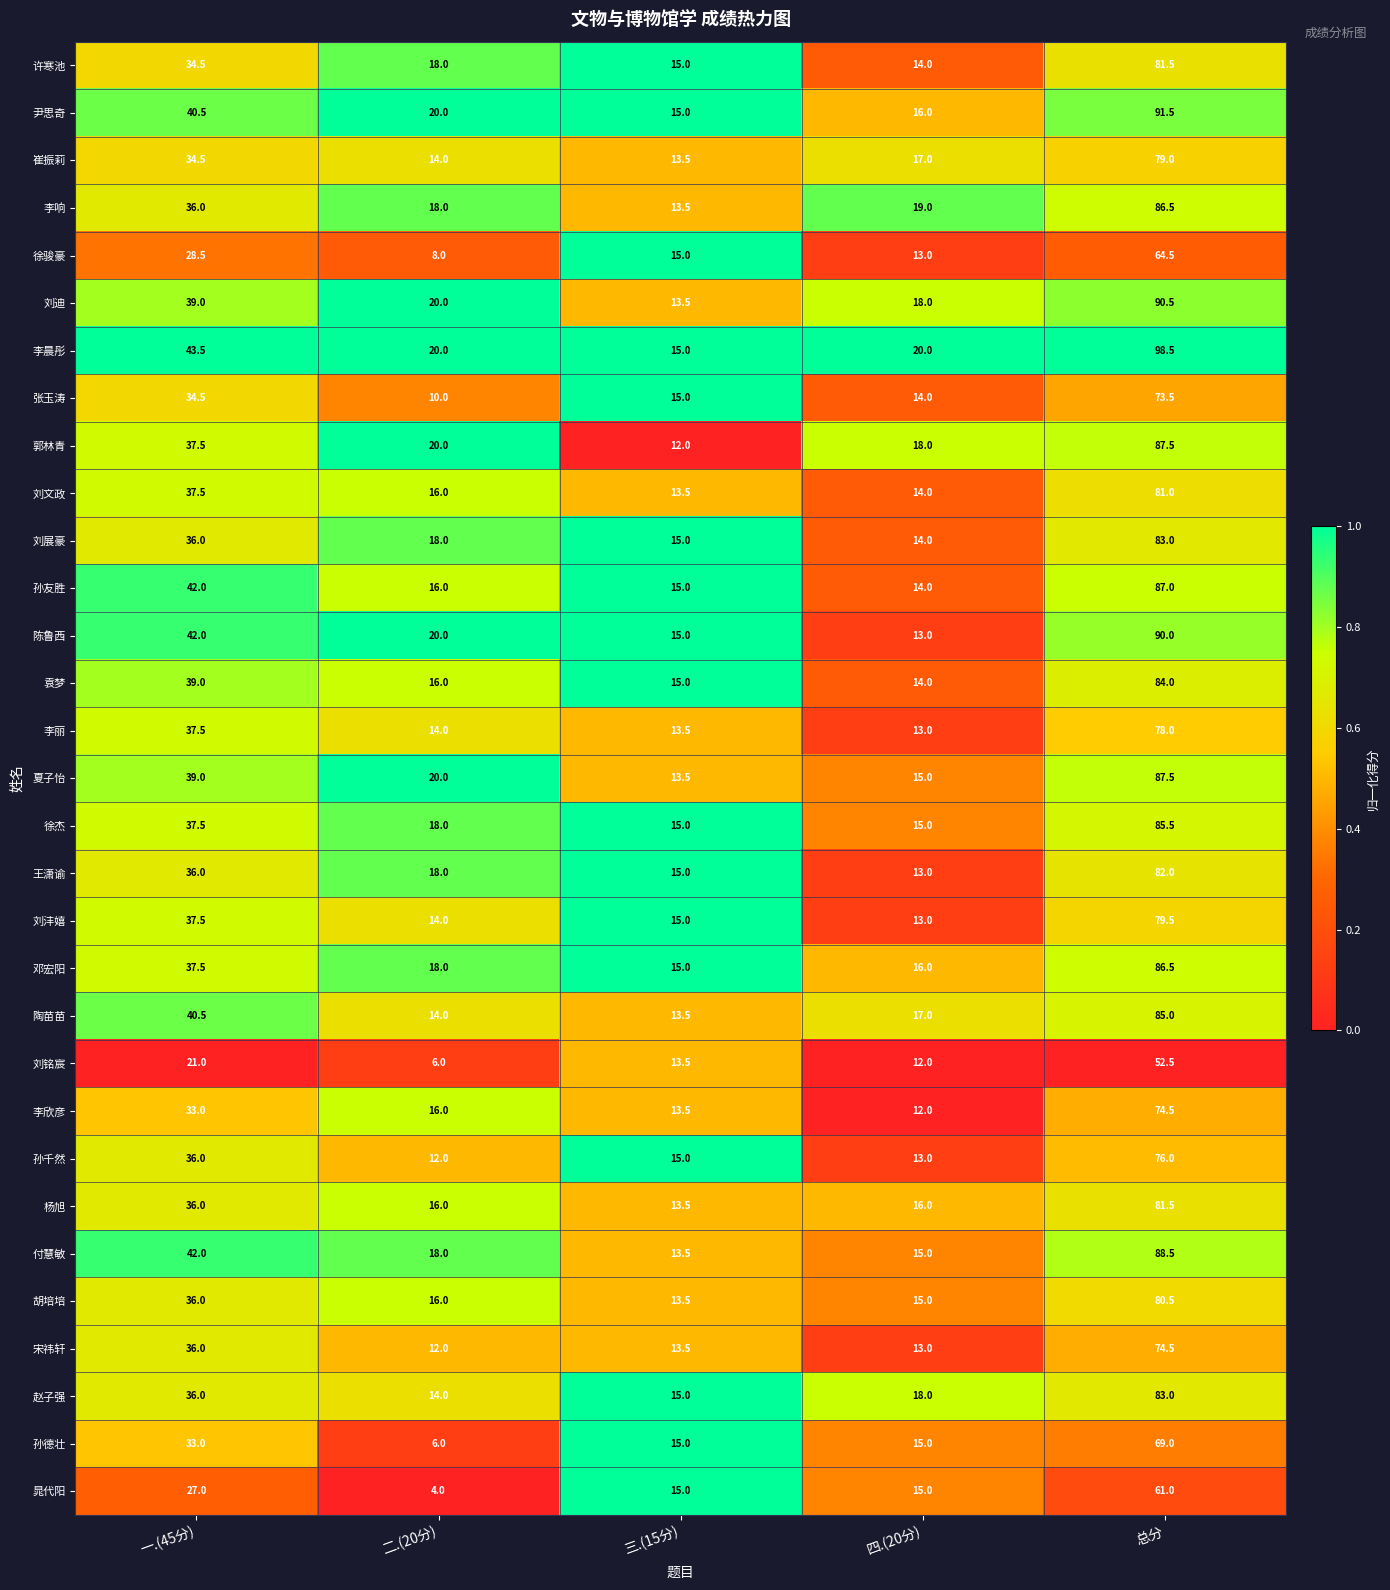

True or false: 崔振莉 has a value of 34.5 at 一.(45分).

True